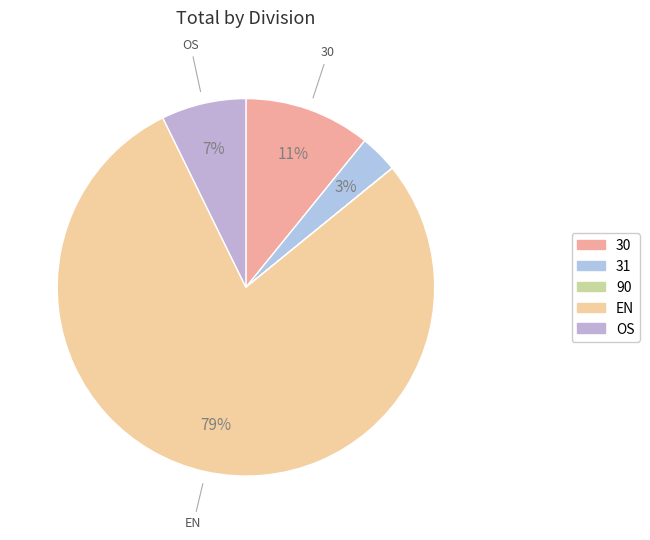

Which has a higher value, EN or 30?

EN